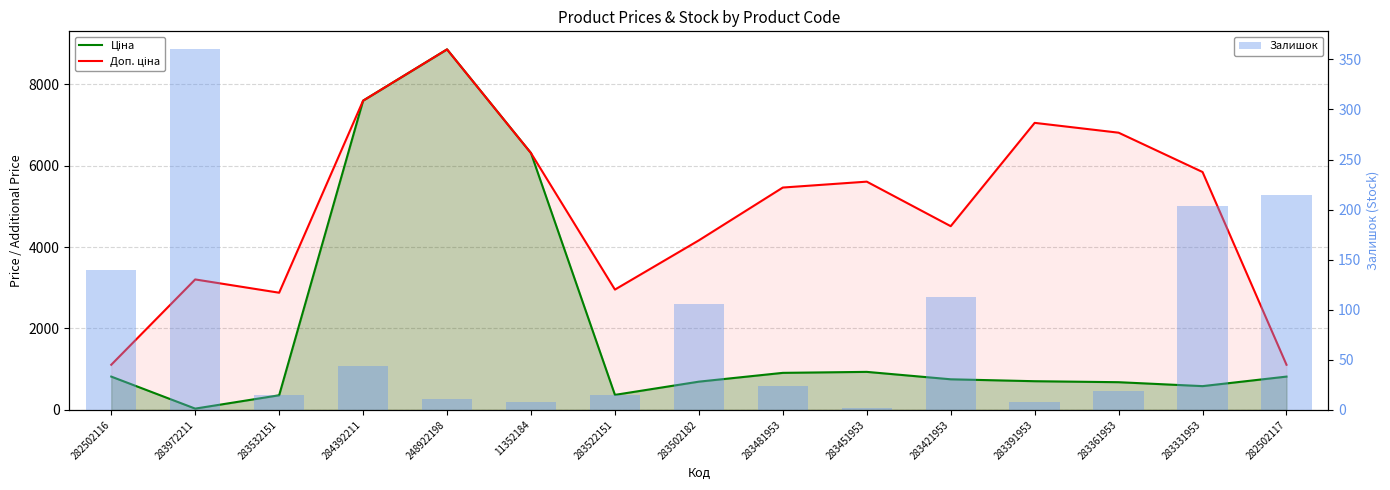

What is the spread (max minus min) of values at 11352184?

6300.8